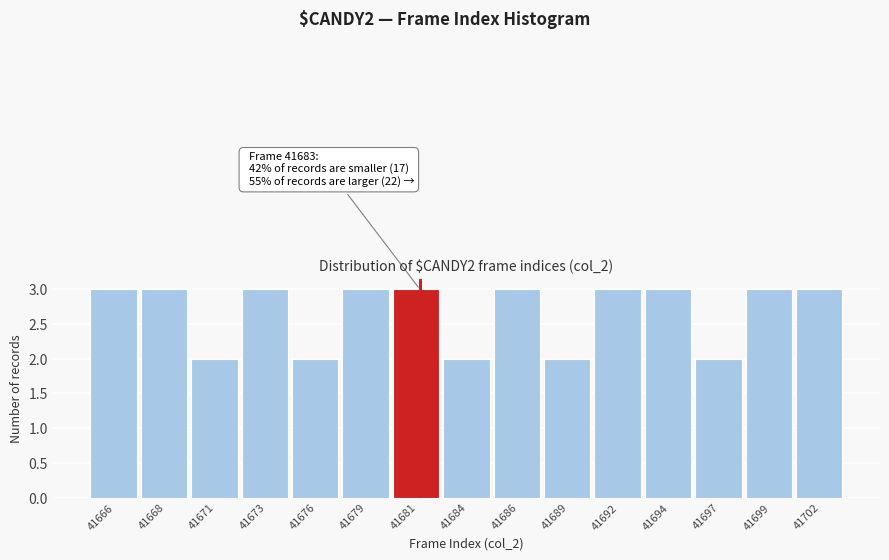

Reading right to left, extract all data points from this chart.

3	3	2	3	3	2	3	2	3	3	2	3	2	3	3